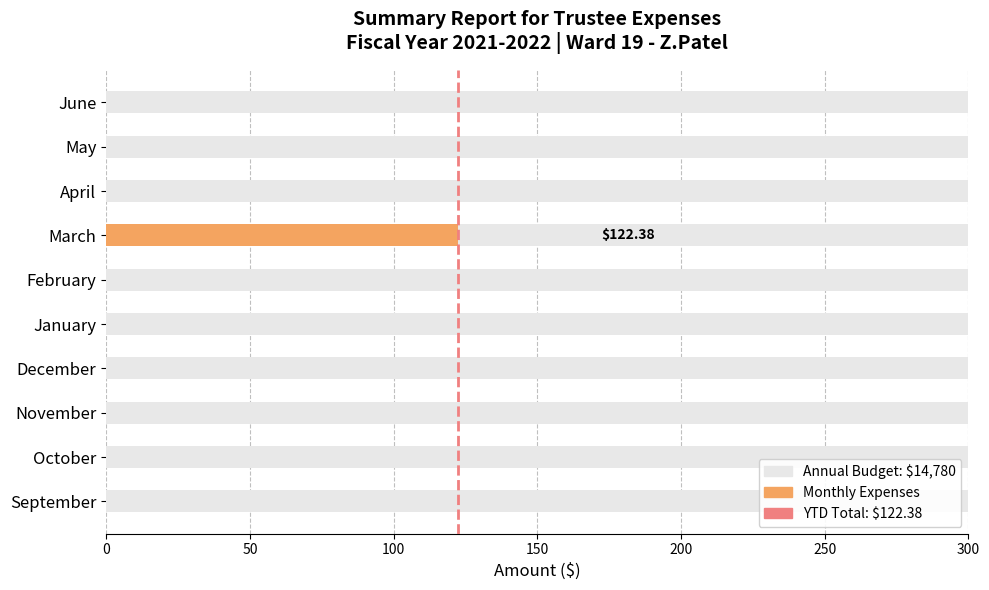

Count the number of categories in the chart.

10